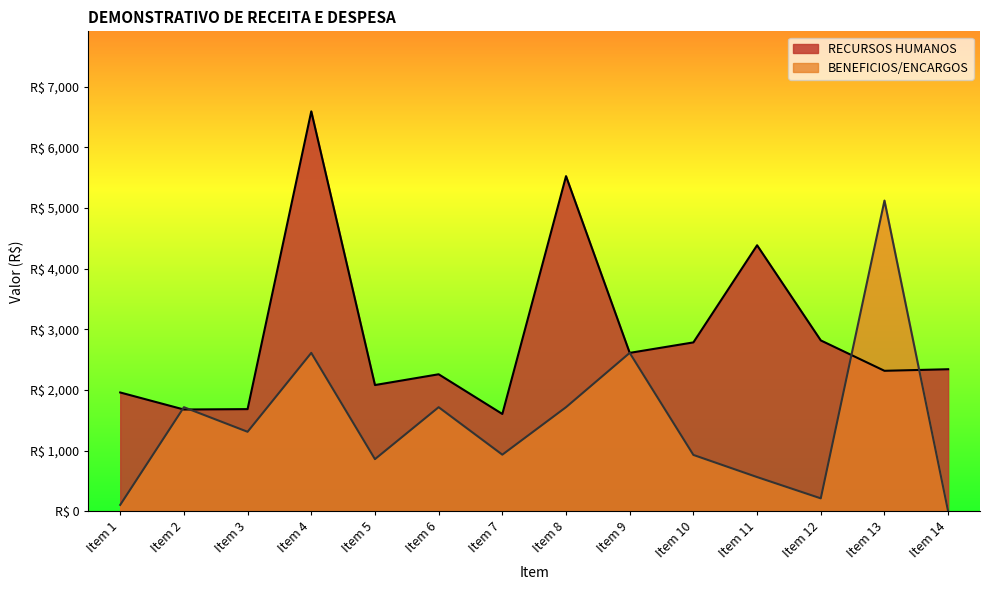

The value of BENEFICIOS/ENCARGOS at Item 12 is 368.5. True or false?

False